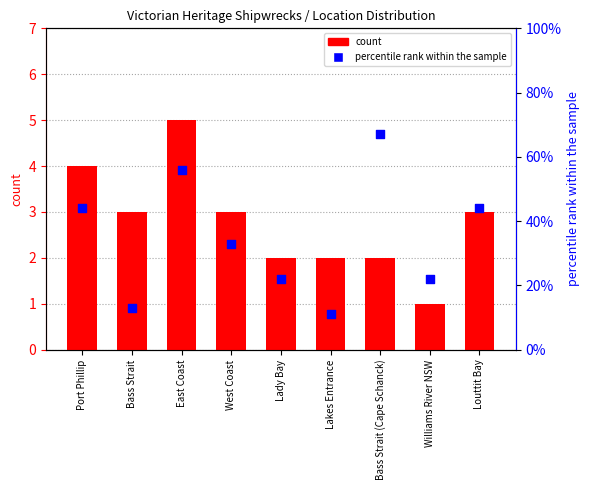

At how many categories does at least one series exceed 62?

1